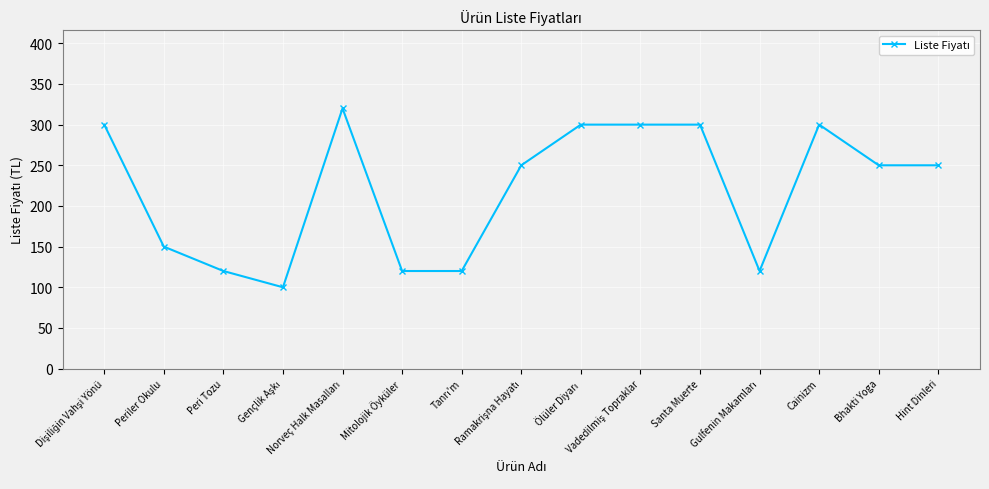

What is the average value?

220